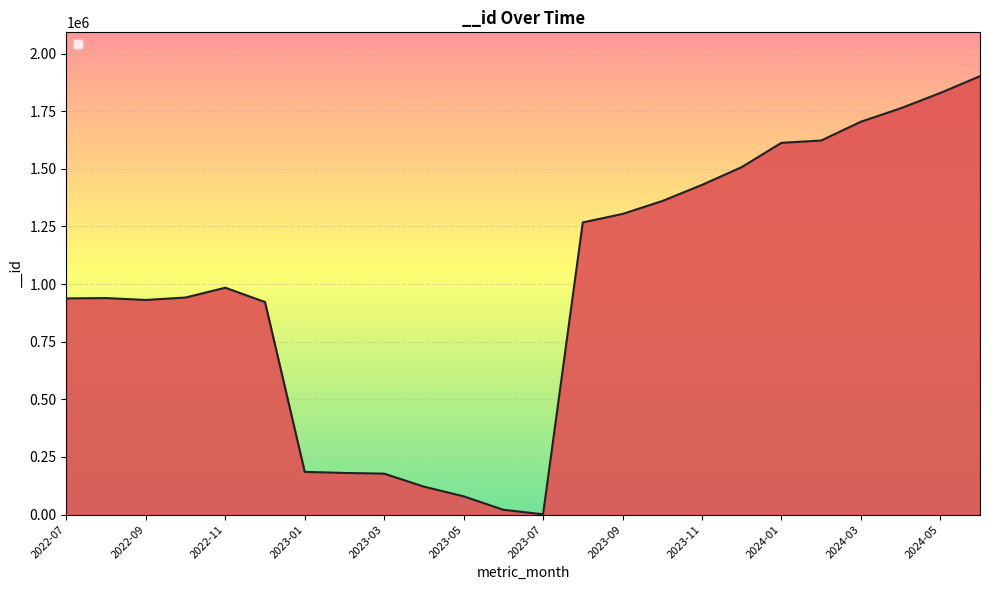

What is the maximum value shown in the chart?

1901809